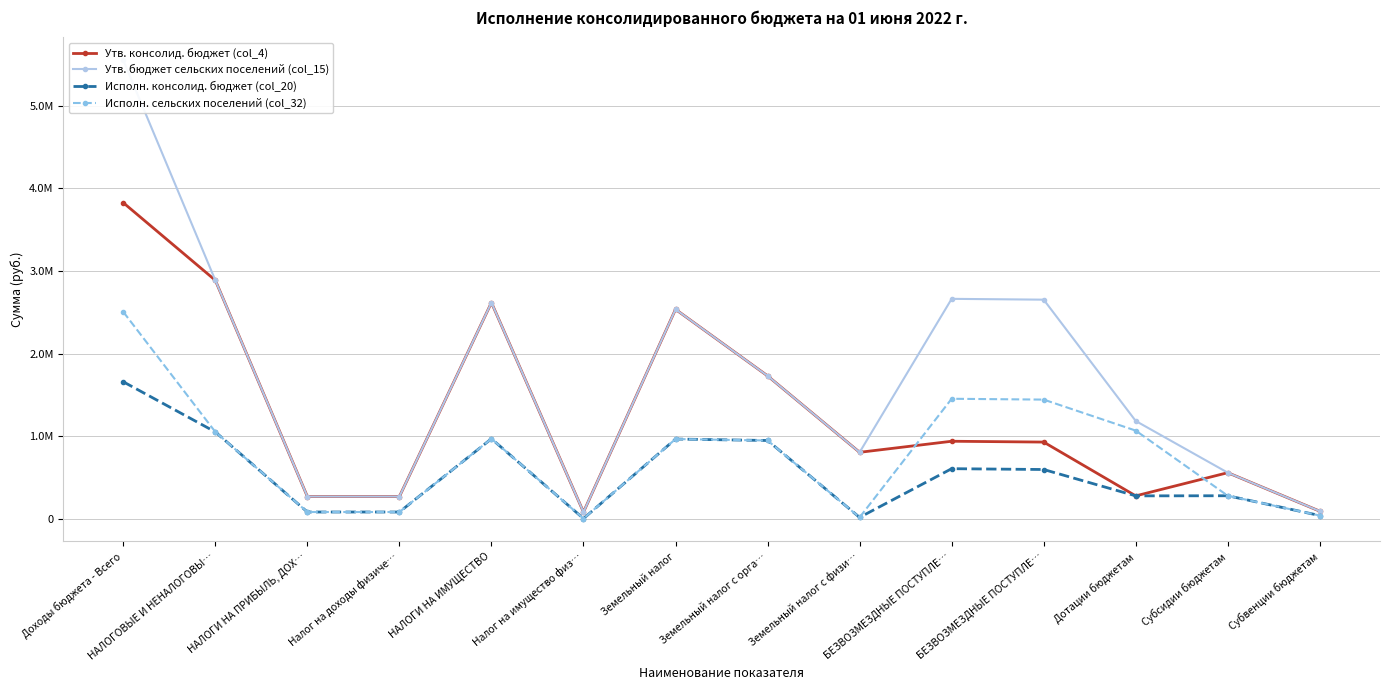

What are all the series names shown in the legend?

Утв. консолид. бюджет (col_4), Утв. бюджет сельских поселений (col_15), Исполн. консолид. бюджет (col_20), Исполн. сельских поселений (col_32)